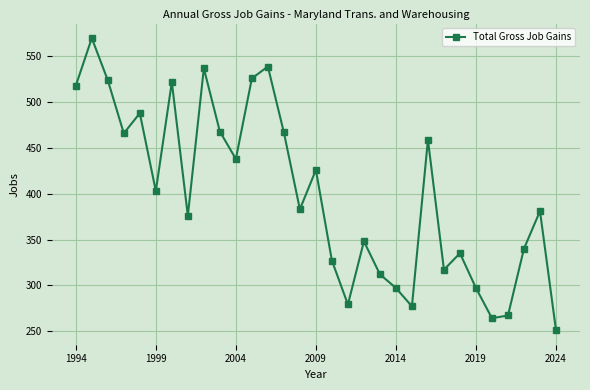

What is the value of the 11th point from the left?

438